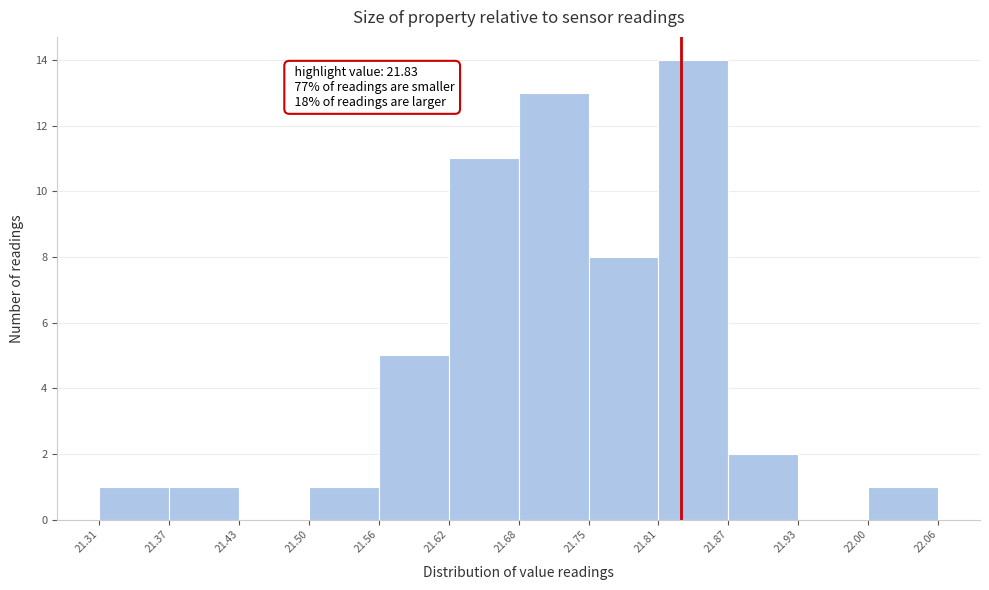

Over which range of the x-axis is the bar tallest?

21.81 to 21.87